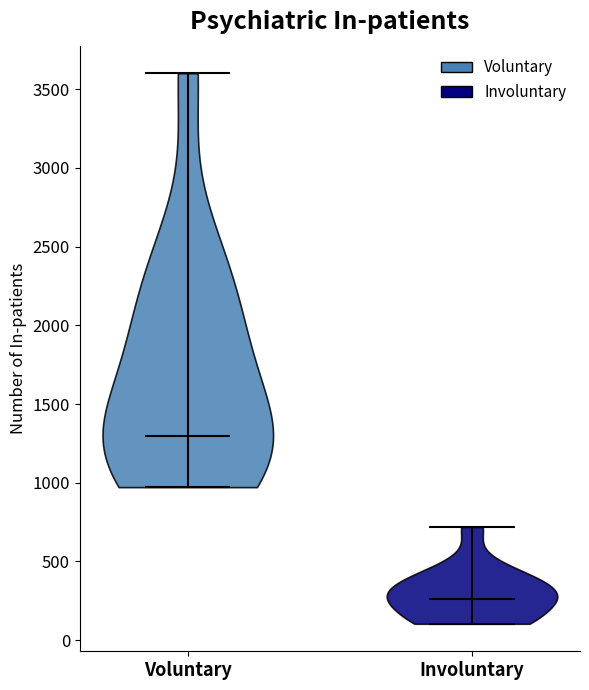

Where does the median line of the violin for Involuntary sit on the y-axis? The values are not printed on the chart, so give them approximately, as read against the axis.

250